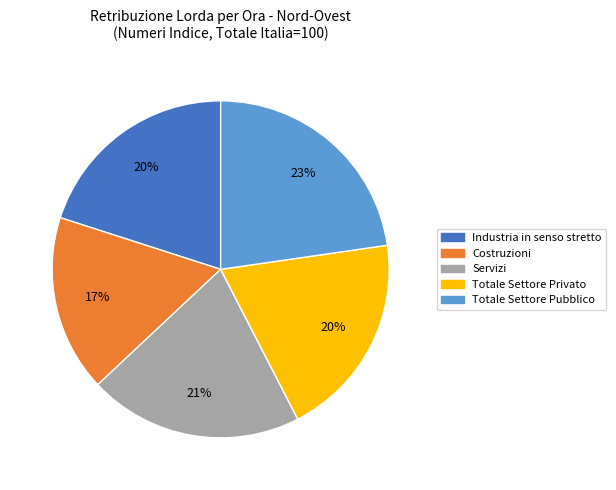

What is the largest slice in the pie chart?

Totale Settore Pubblico